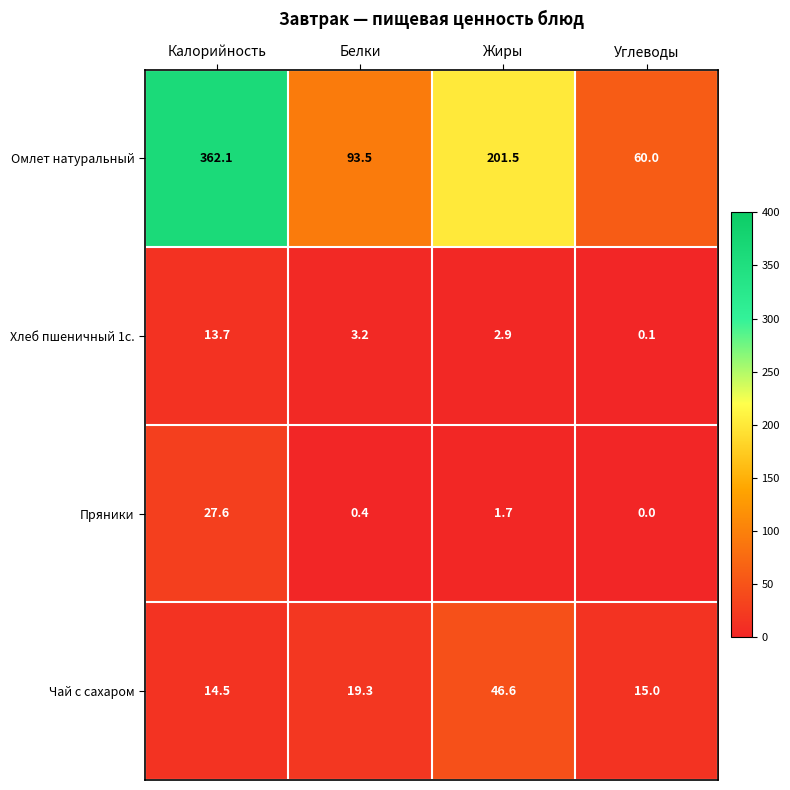

Which series has the largest total across all categories?

Омлет натуральный